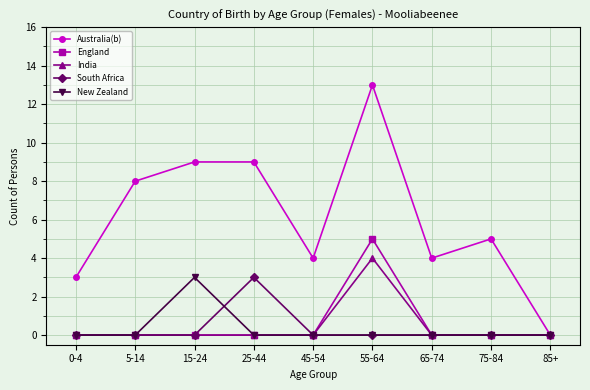

Is it true that Australia(b) equals 4 at 65-74?

True